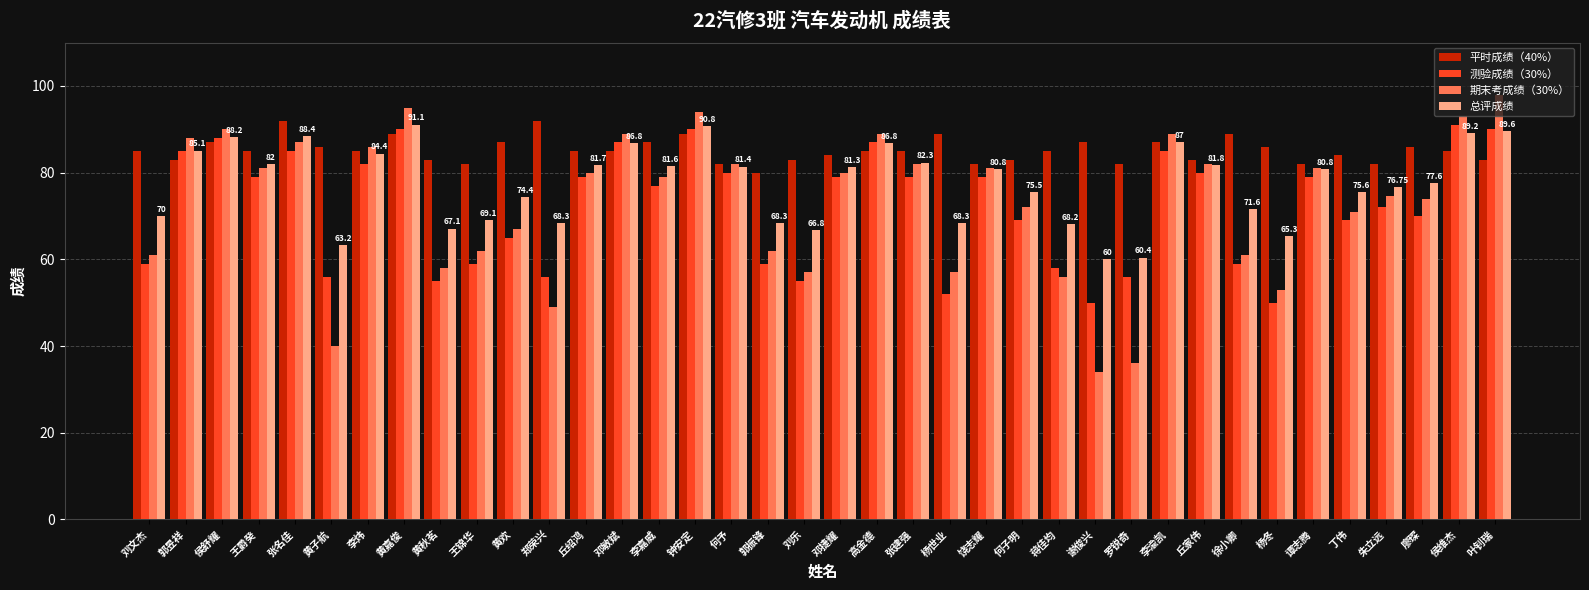

What is the difference between the maximum and minimum values in the 测验成绩（30%） series?

41.0